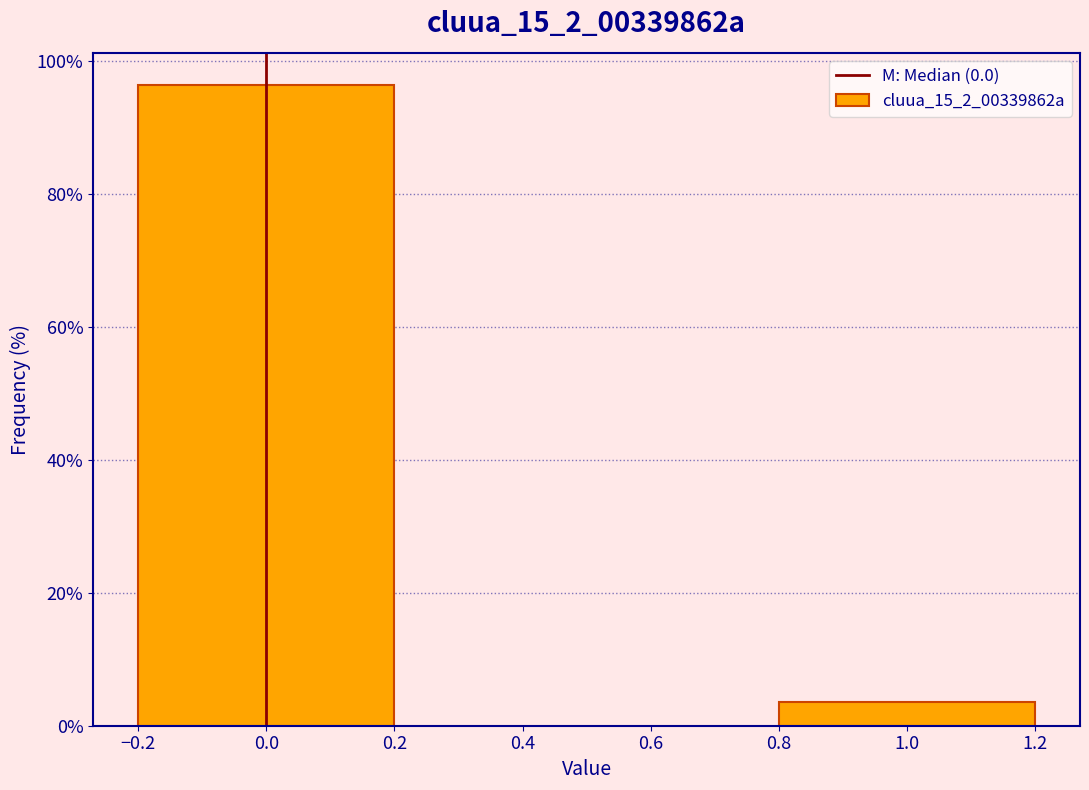

Reading right to left, what are all the values shown in this chart?

1.0=3.6	0.0=96.4